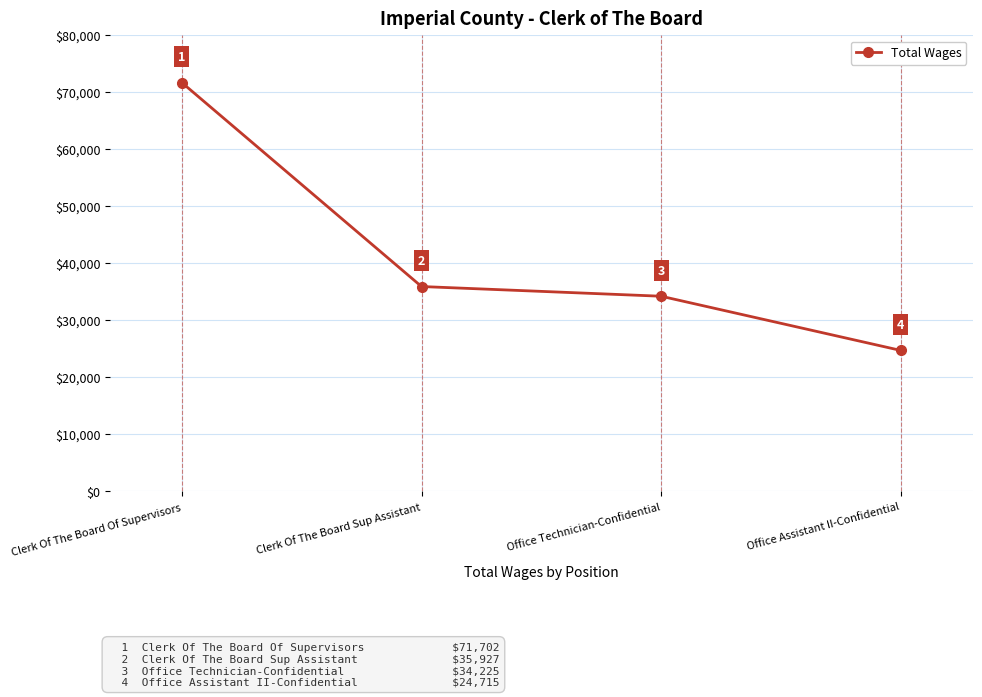

Reading left to right, list all the values displayed in this chart.

Clerk Of The Board Of Supervisors=71702	Clerk Of The Board Sup Assistant=35927	Office Technician-Confidential=34225	Office Assistant II-Confidential=24715